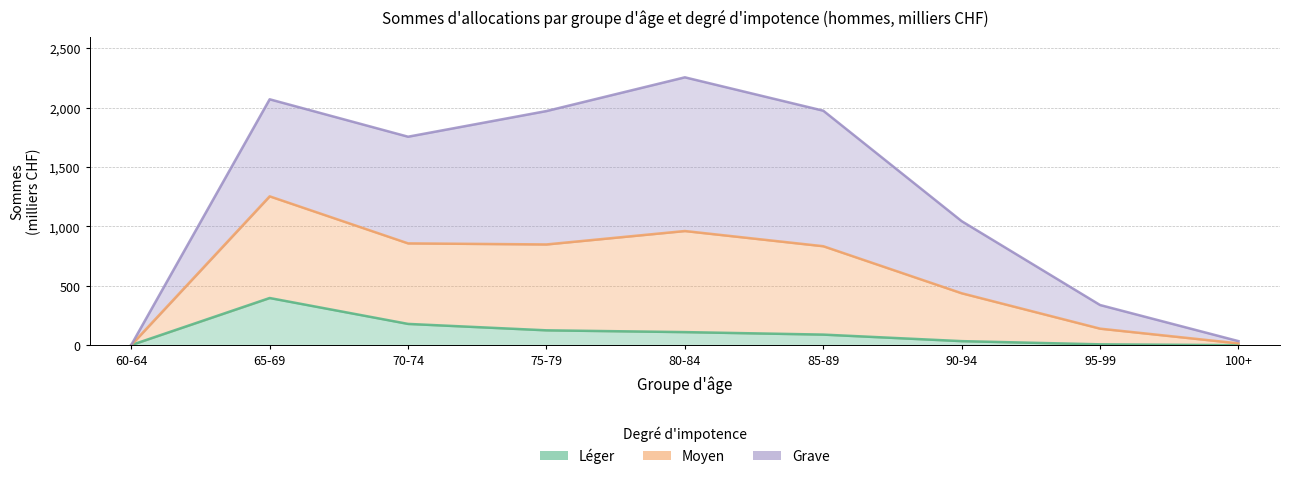

How many data points in Léger are less than 89?

4